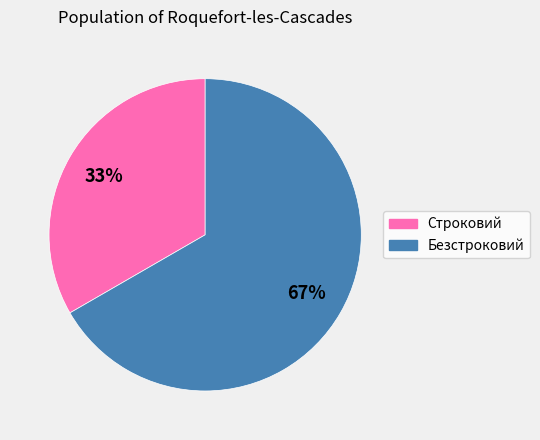

Count the number of slices in the pie.

2